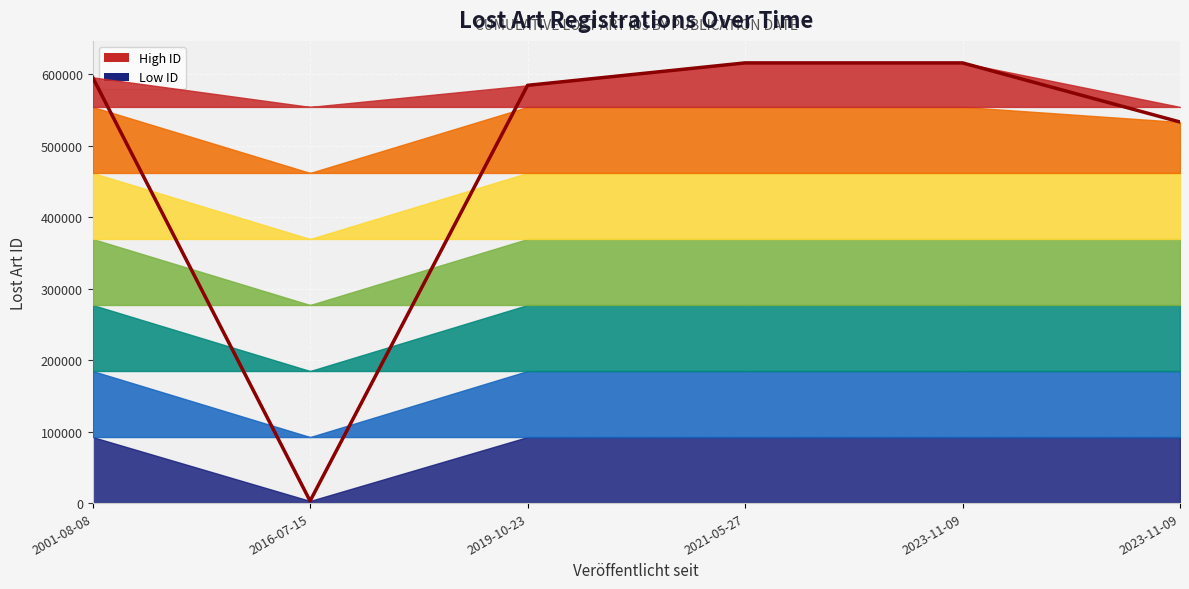

Read the value at 2023-11-09.

616177